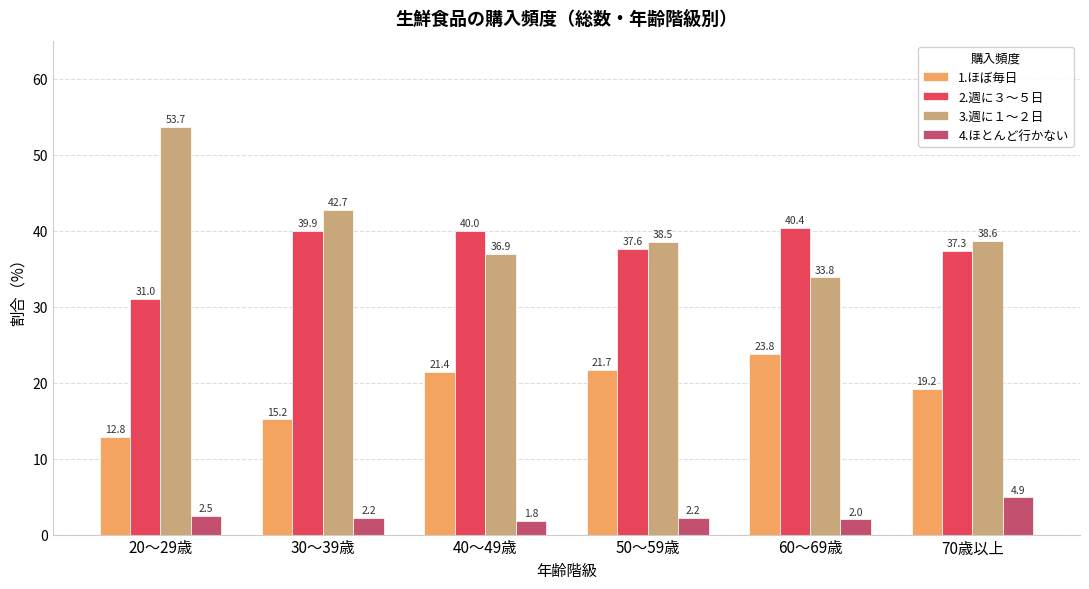

What is the lowest value of the 2.週に３～５日 series?

31.0